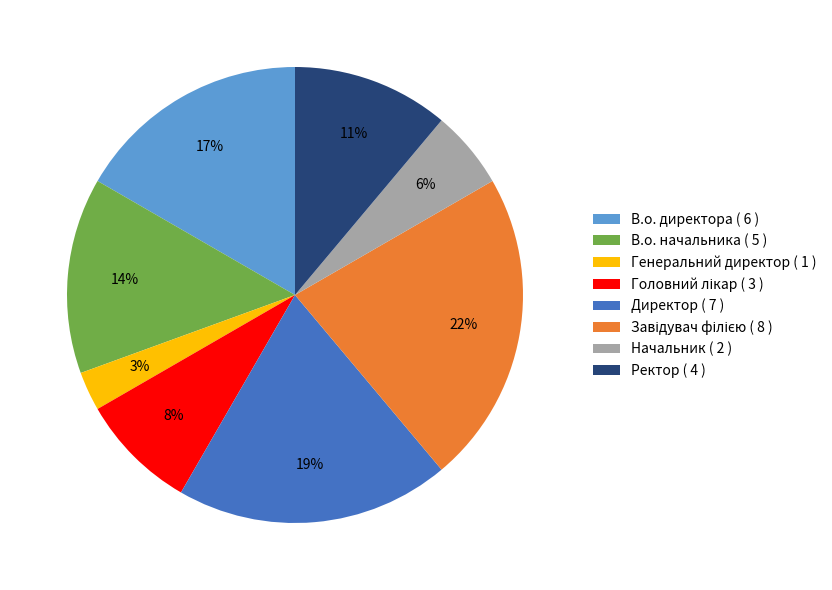

To the nearest percent, what is the difference between the largest and smallest slice percentages?

19%